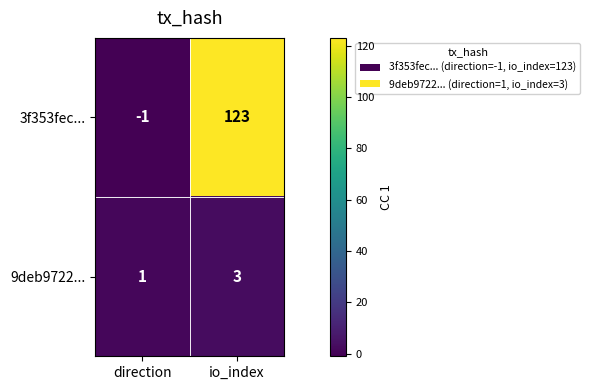

What is the smallest value displayed?

-1